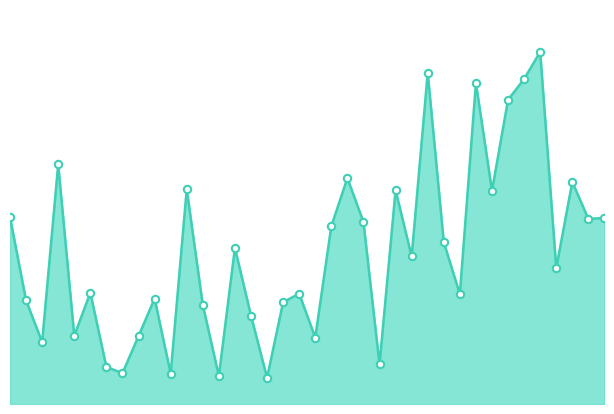

Does the chart have visible grid lines?

No